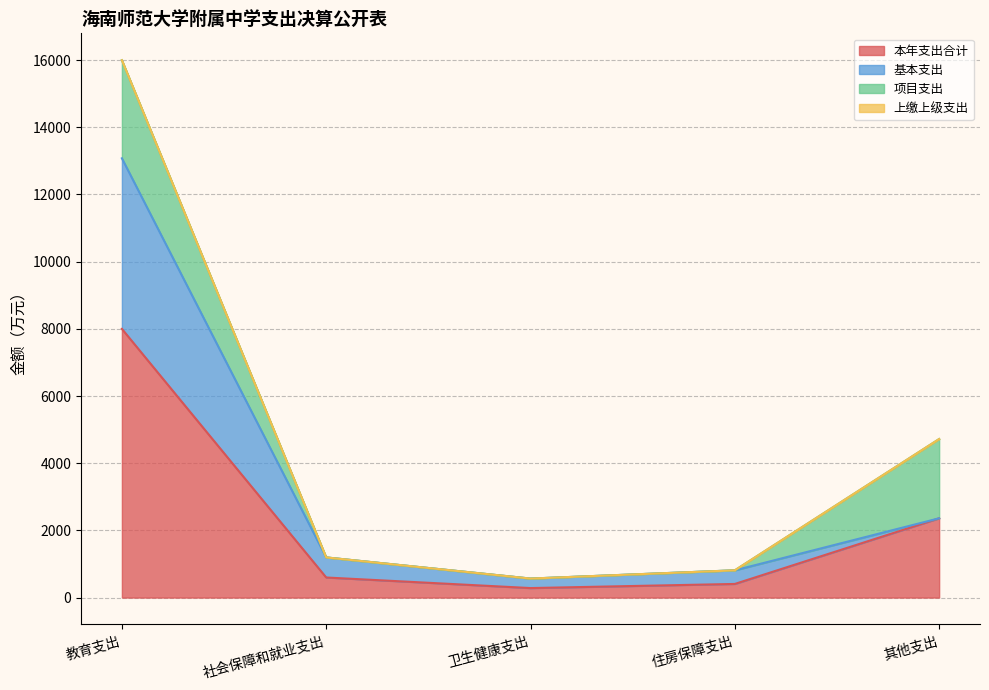

Does the chart have visible grid lines?

Yes